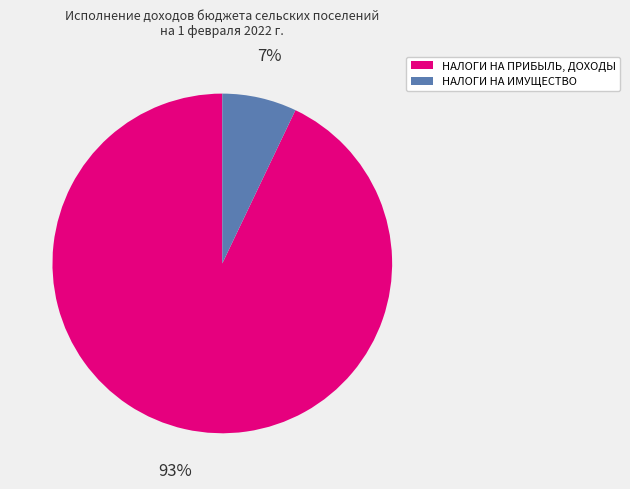

Combined, do НАЛОГИ НА ПРИБЫЛЬ, ДОХОДЫ and НАЛОГИ НА ИМУЩЕСТВО account for over 50%?

Yes